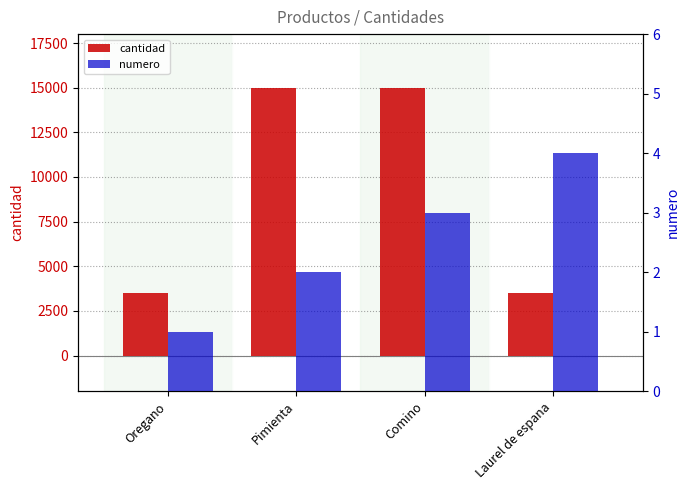

What is the spread (max minus min) of values at Comino?

14997